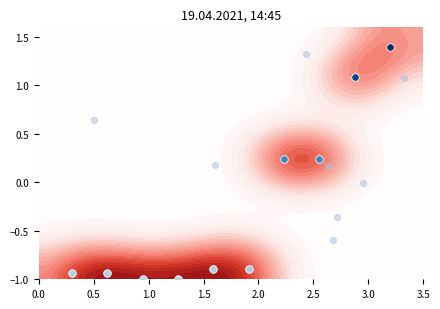

What is the maximum value shown in the chart?

1.3